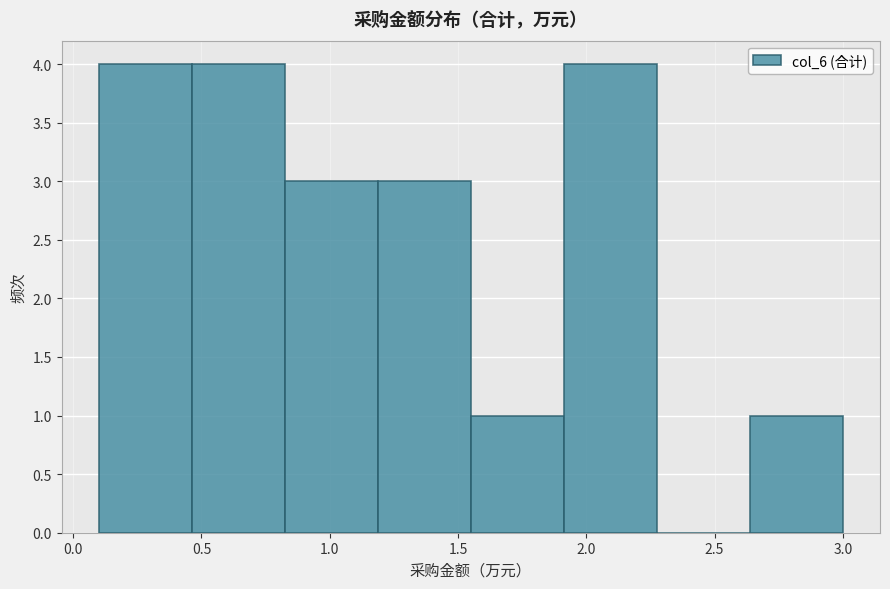

What is the height of the bar covering 2.65 to 3.00 on the x-axis? Neither the bar edges nor the heights are printed on the chart, so give them approximately, as read against the axes.

1